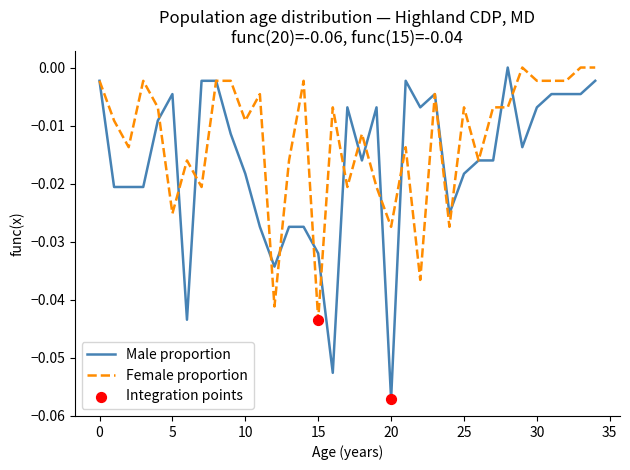

List the series in order of their overall mean, lowest first.

Male proportion, Female proportion